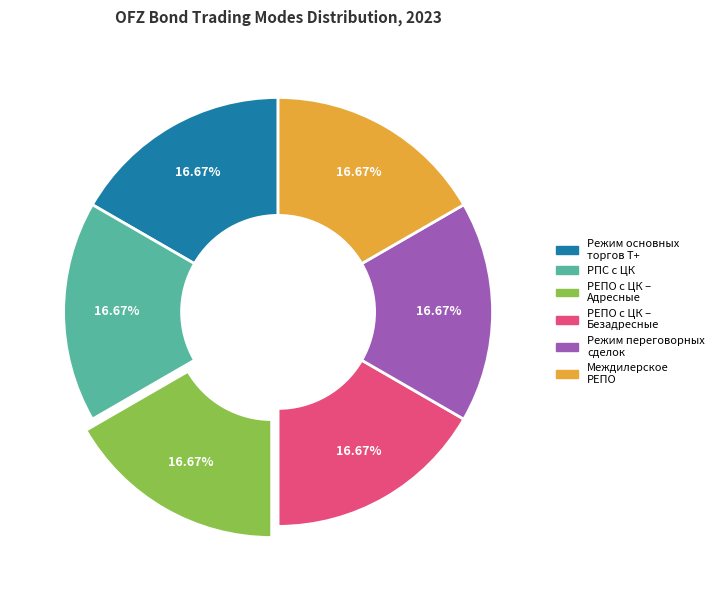

Do Междилерское РЕПО and Режим основных торгов Т+ together represent more than half of the pie?

No